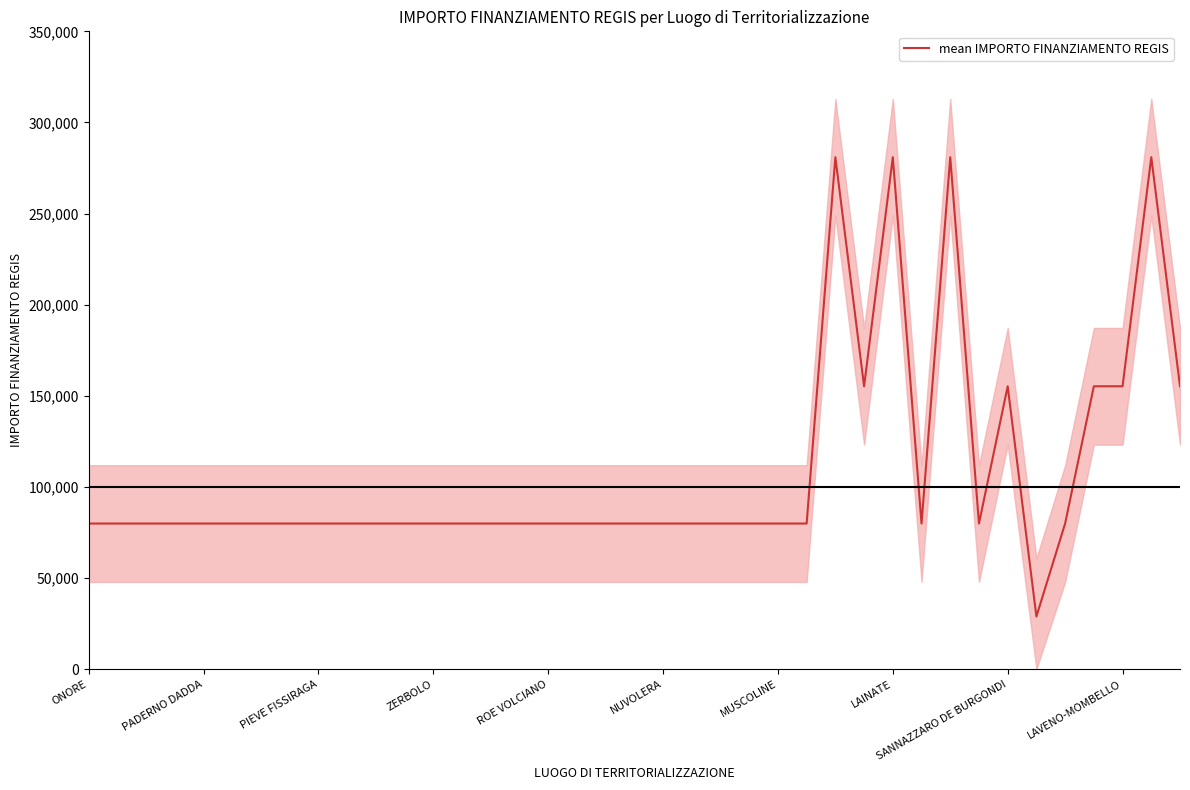

What is the minimum value for mean IMPORTO FINANZIAMENTO REGIS?

28902